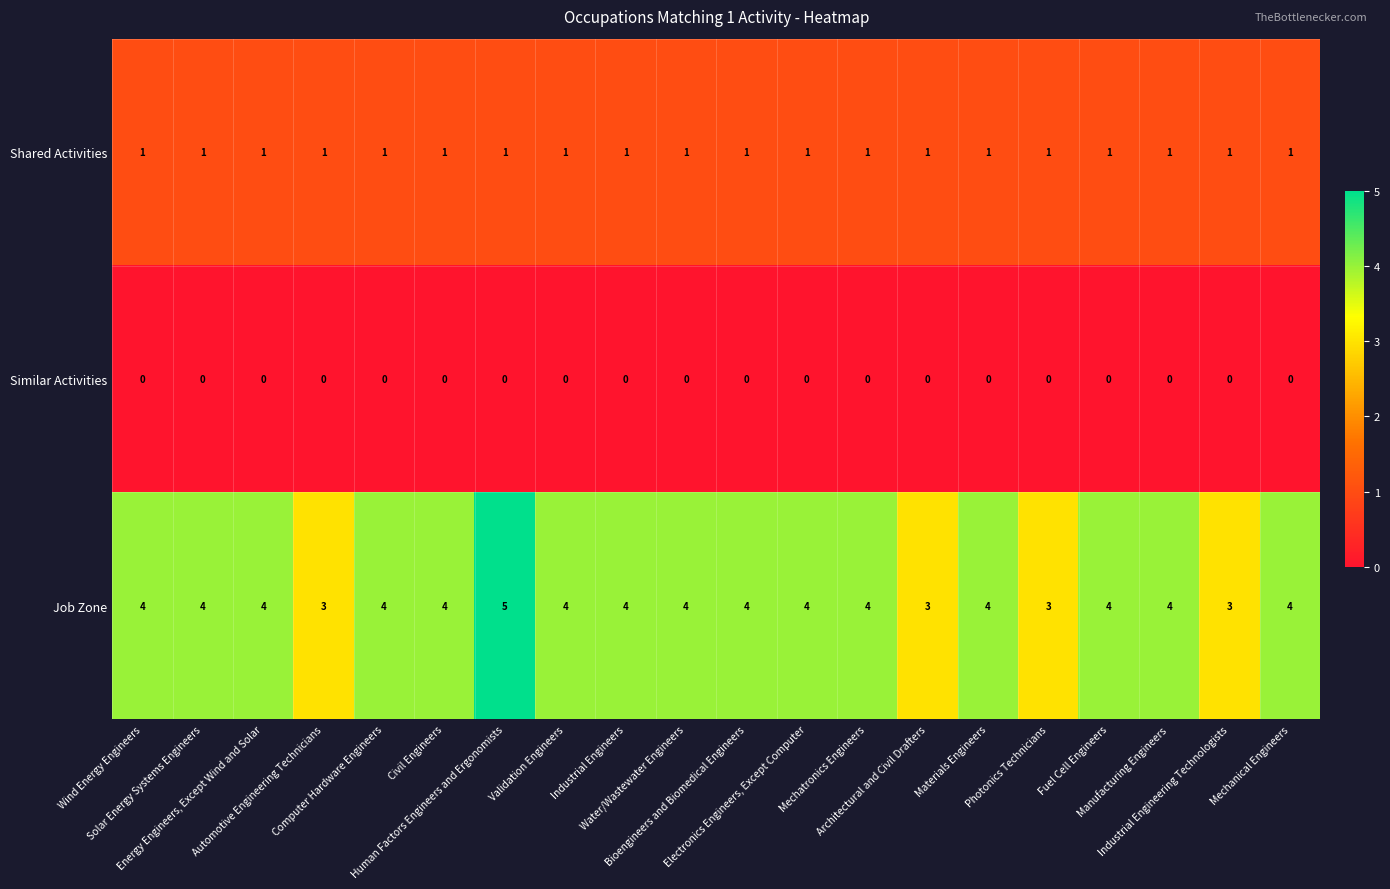

List the series in order of their overall mean, lowest first.

Similar Activities, Shared Activities, Job Zone